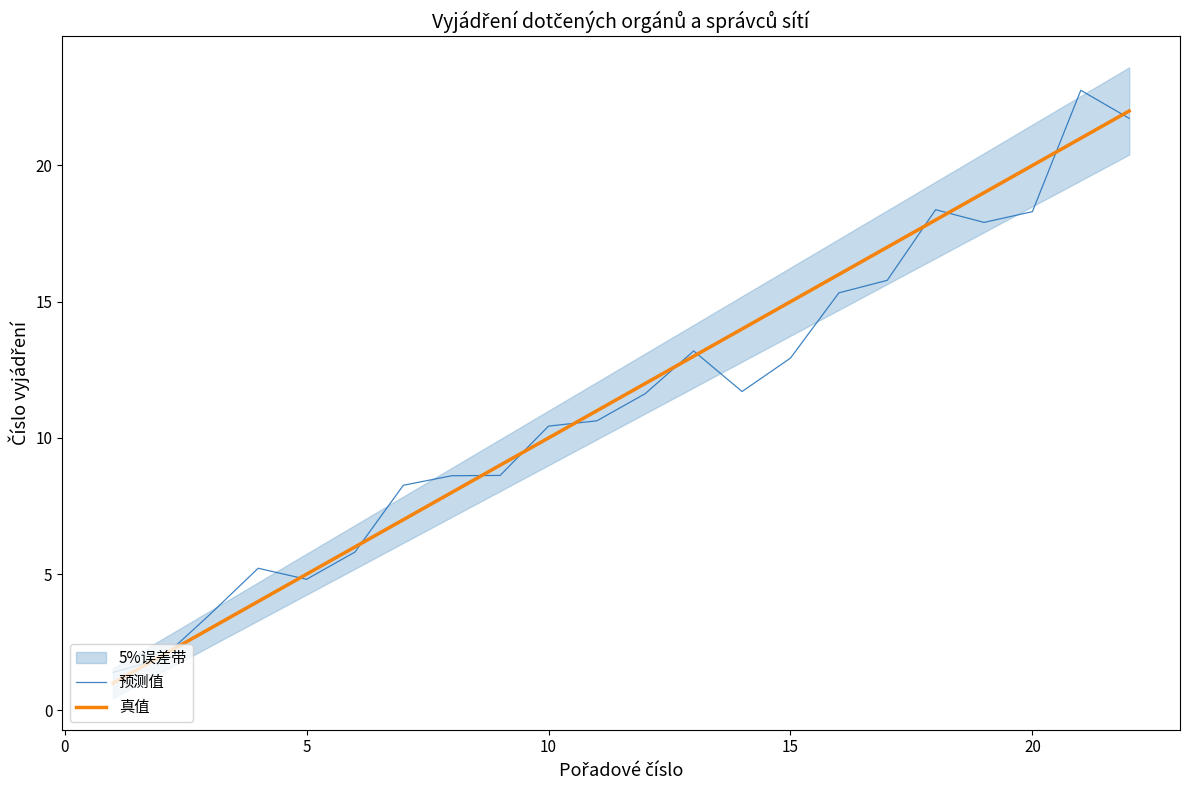

The value of 预测值 at 10 is 10.4. True or false?

True